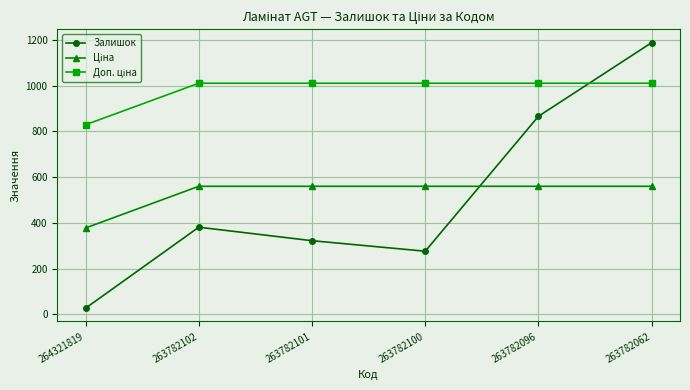

What is the sum of the Залишок values at 263782062 and 263782100?

1464.0